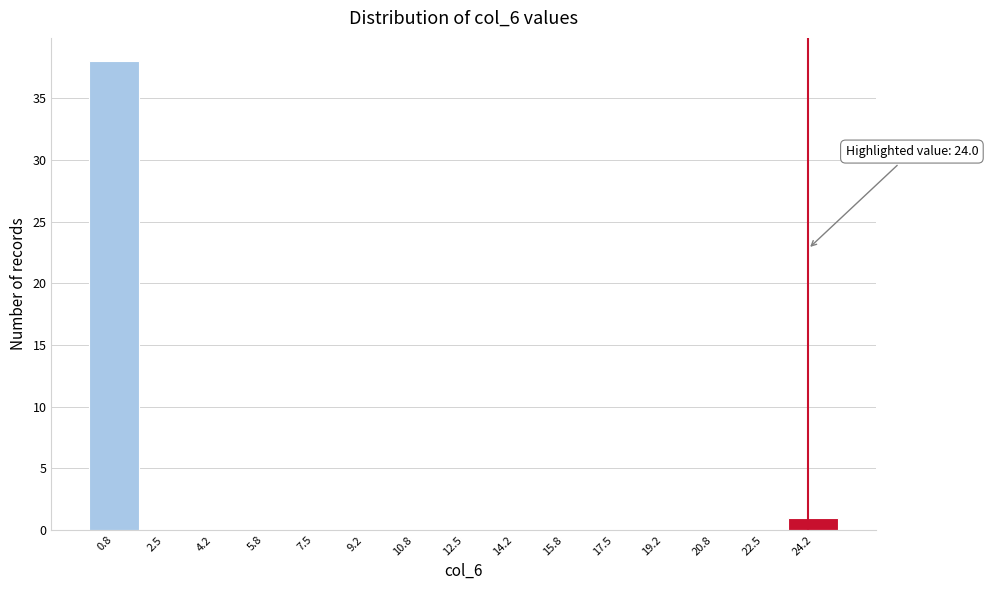

Over which range of the x-axis is the bar tallest?

0.0 to 1.6